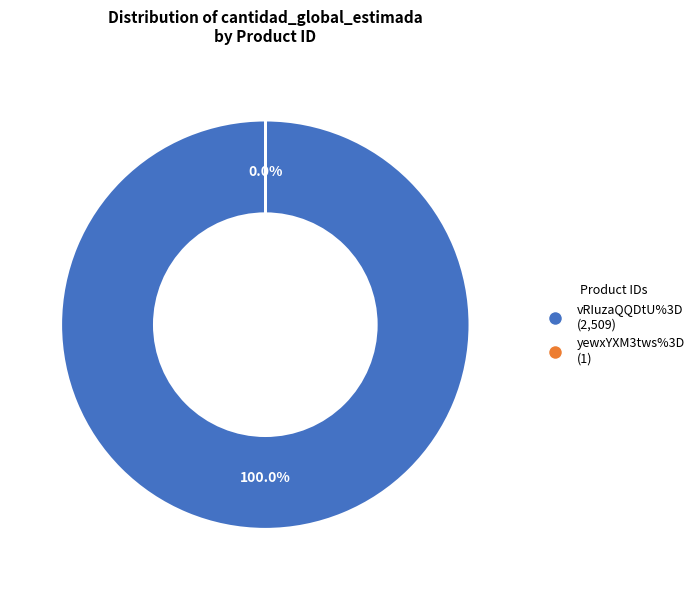

Which category has the biggest portion of the pie?

vRIuzaQQDtU%3D